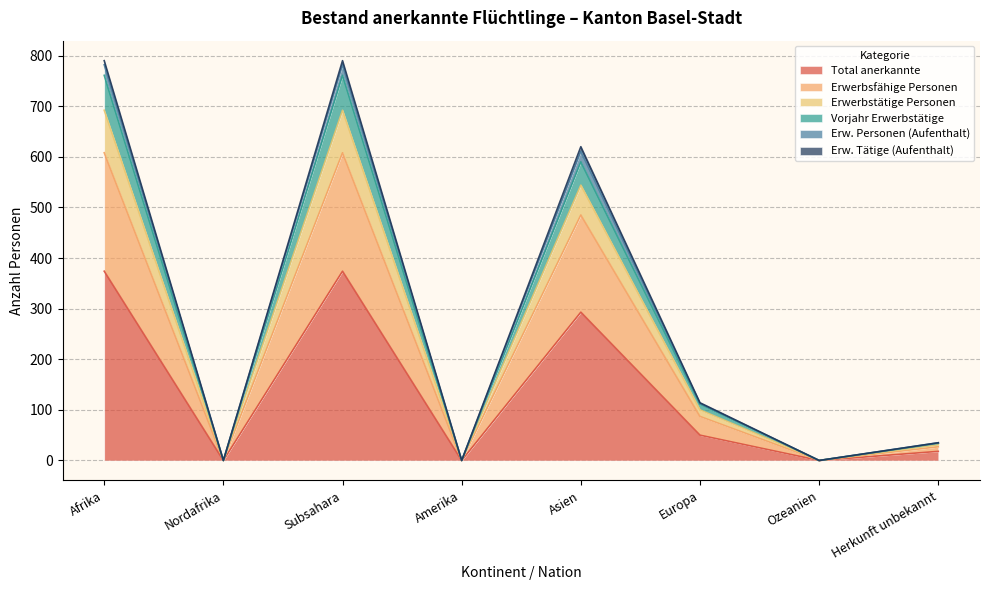

What is the highest value of the Total anerkannte series?

374